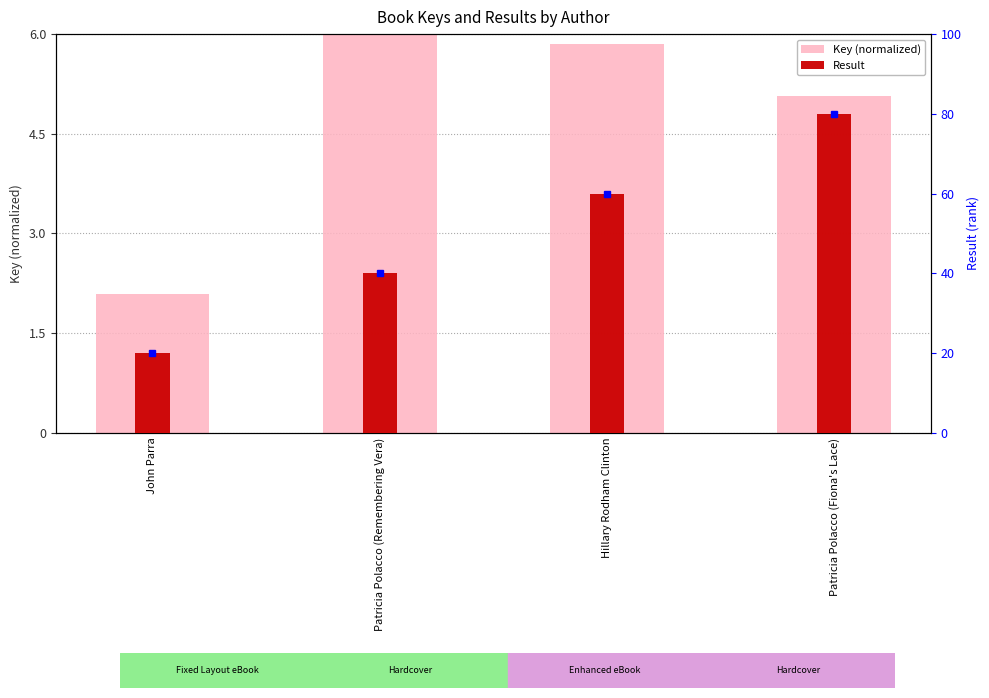

Reading left to right, extract all data points from this chart.

Key (normalized): 2.1	6.0	5.8	5.1
Result: 1.0	2.0	3.0	4.0